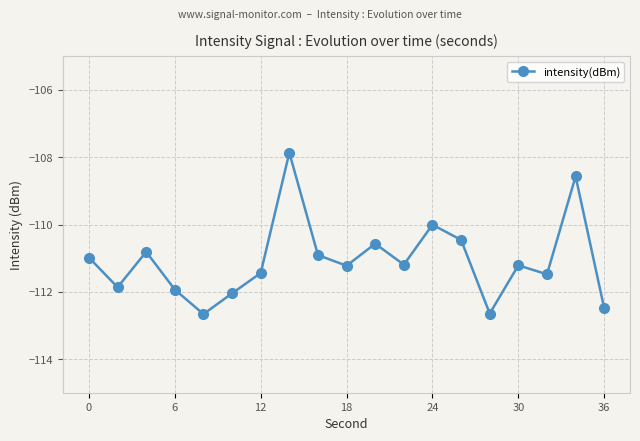

What is the smallest value displayed?

-112.7